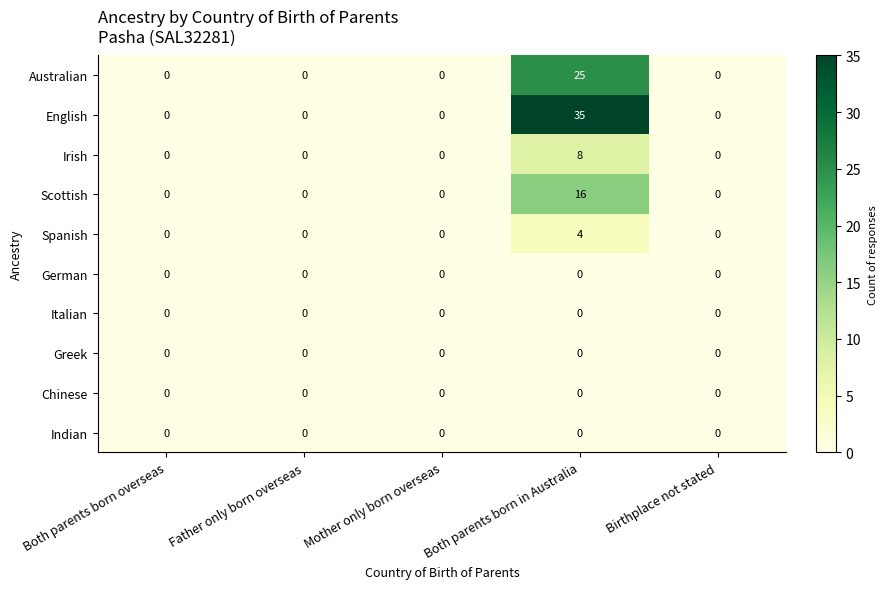

The Chinese series shows 0 at Birthplace not stated. True or false?

True